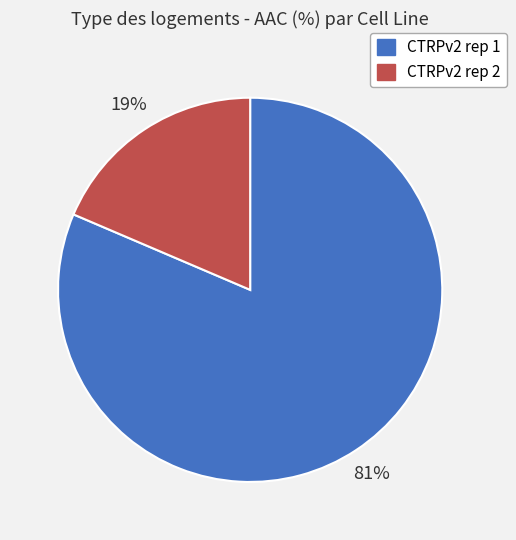

To the nearest percent, what is the average slice percentage?

50%